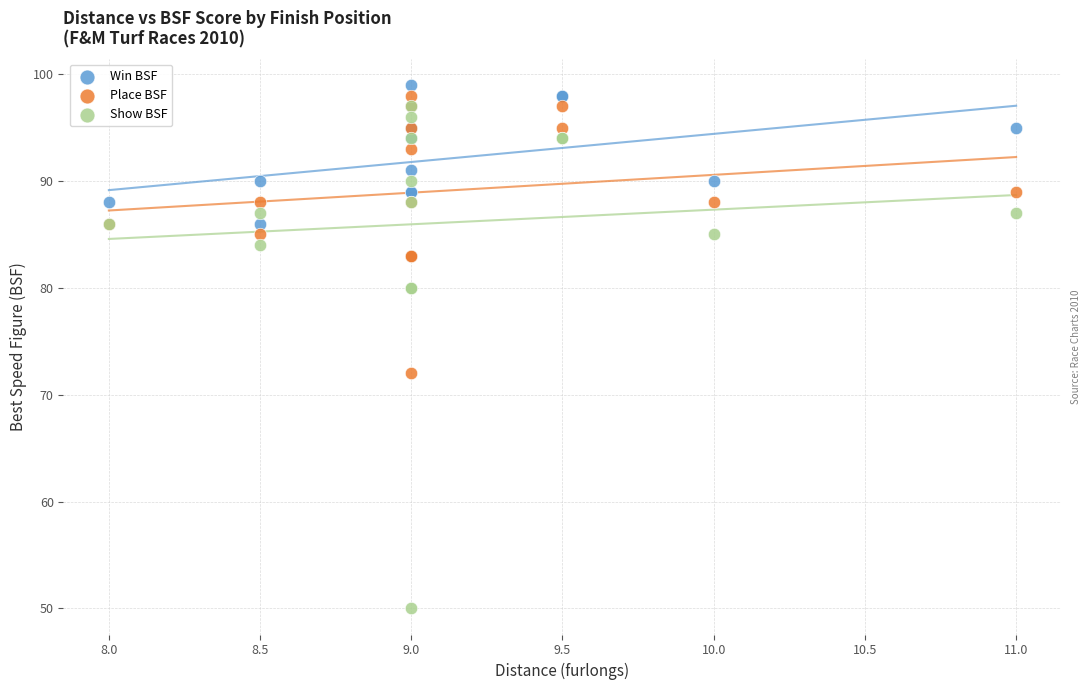

Which series has the widest spread of Y values?

Show BSF